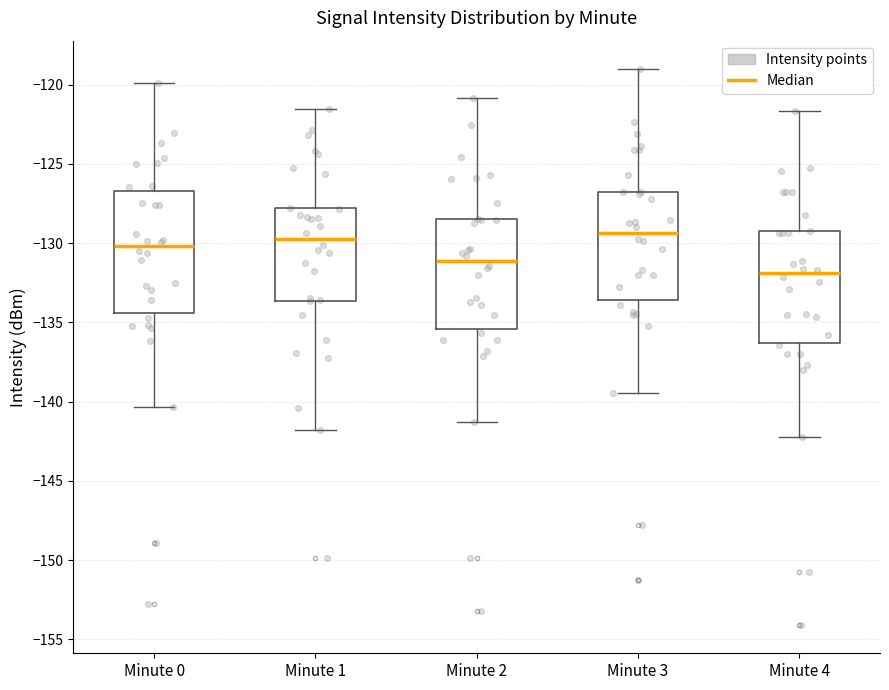

Which box is the tallest, from its lower edge to its upper edge?

Minute 0